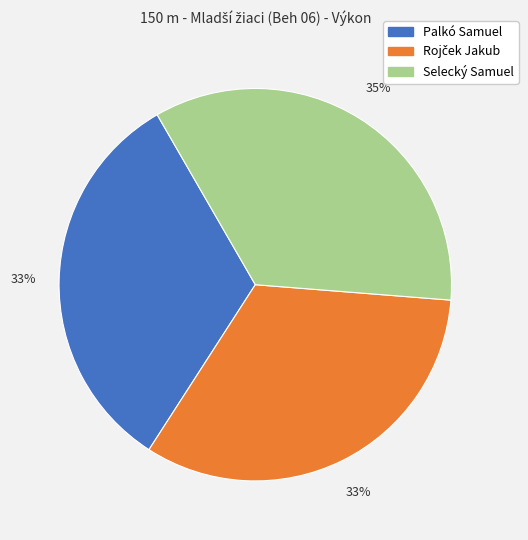

What is the ratio of the value at Selecký Samuel to the value at Palkó Samuel?

1.1